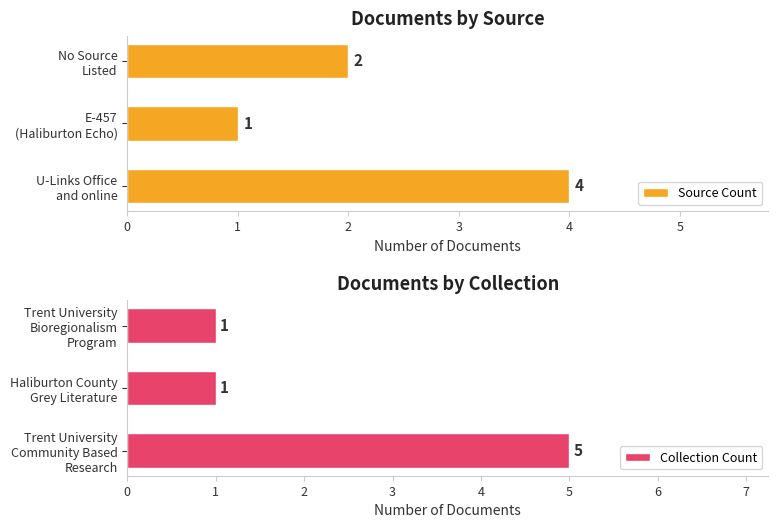

What is the maximum value for Source Count?

4